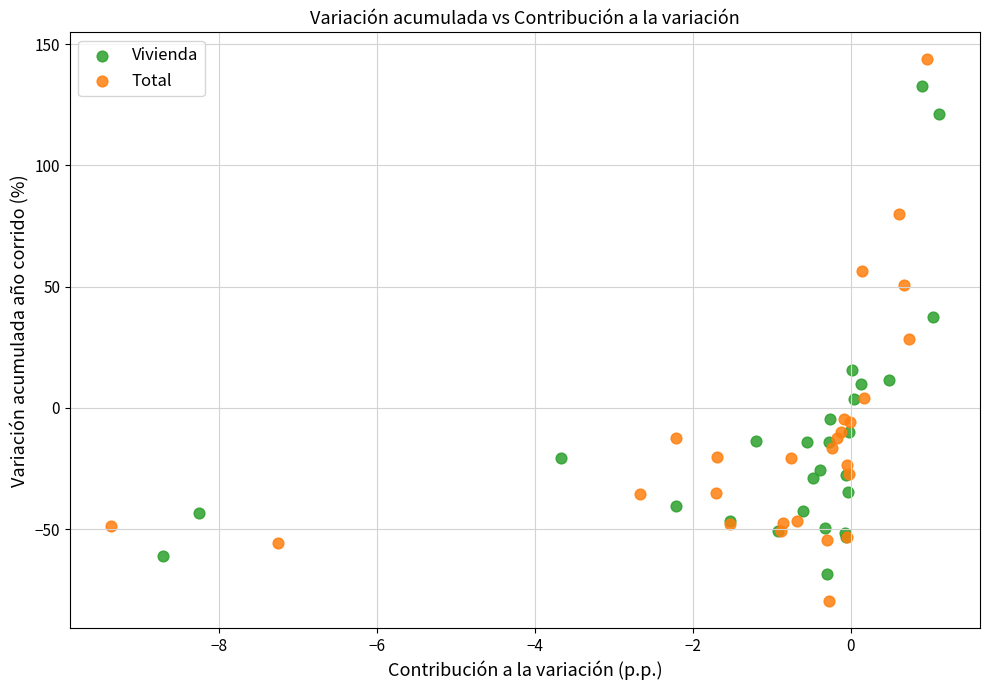

Which series contains the lowest Y value?

Total